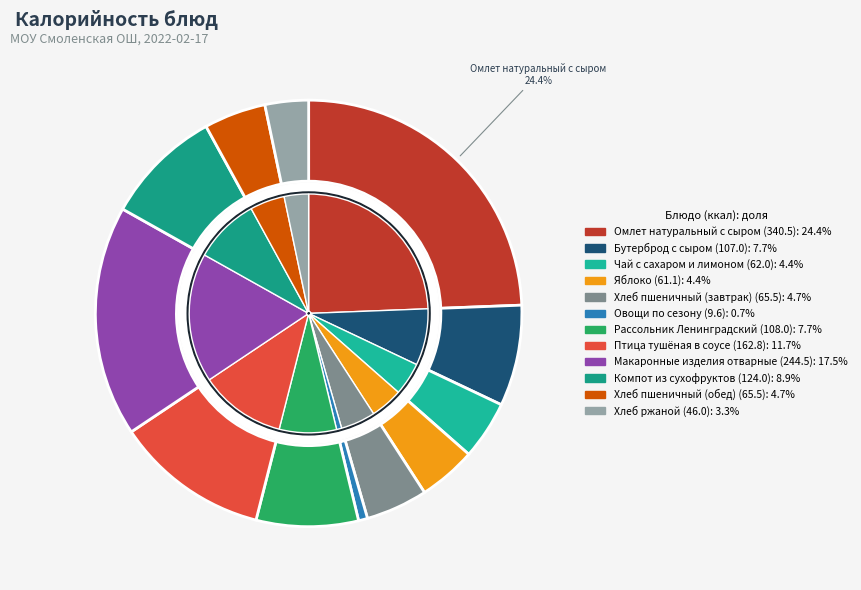

To the nearest percent, what portion does Компот из сухофруктов represent?

9%